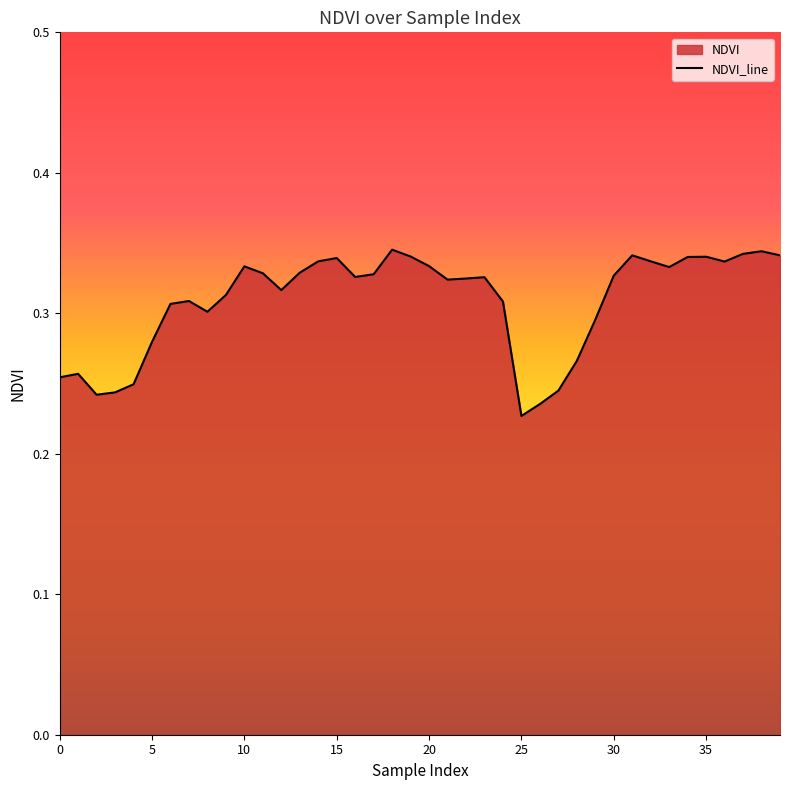

How many values are between 0 and 1?

40